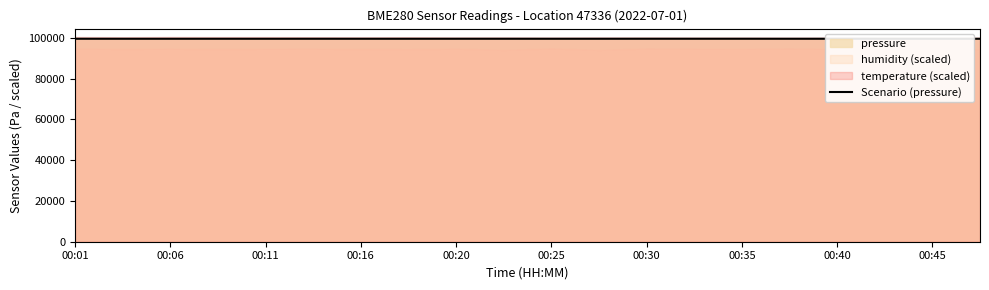

Reading right to left, extract all data points from this chart.

99482.9	99485.6	99483.8	99494.4	99490.9	99500.5	99500.5	99500.4	99491.6	99490.8	99496.9	99495.1	99490.5	99491.4	99495.8	99491.3	99494.8	99490.3	99490.5	99498.3